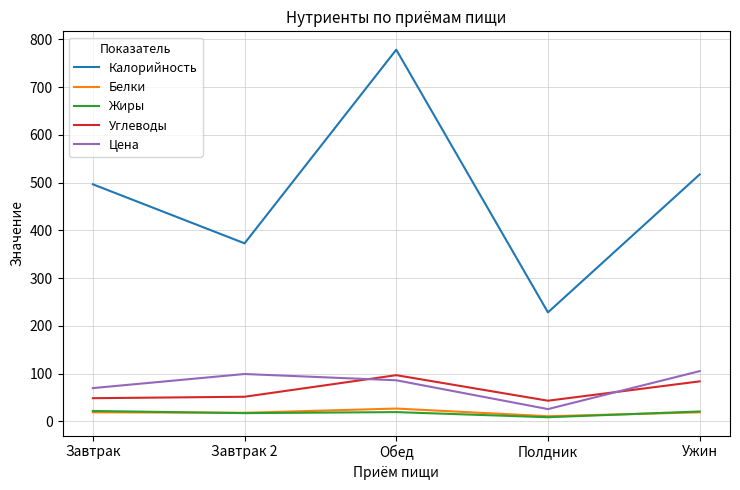

What is the average value of the Калорийность series?

478.8